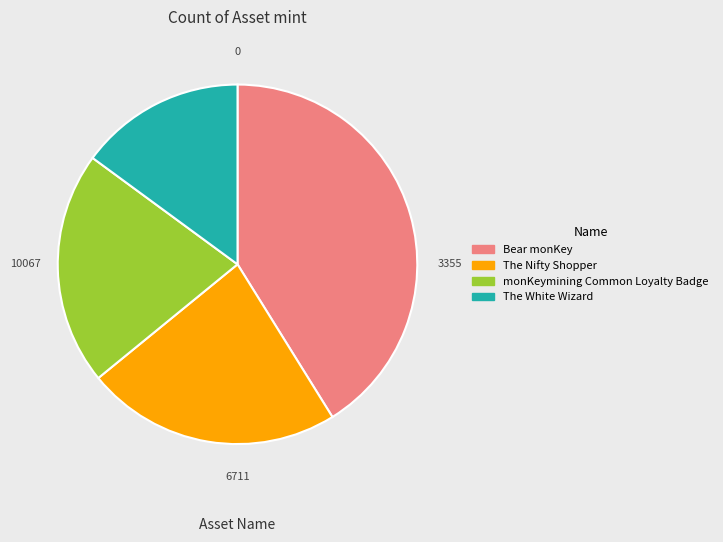

True or false: Bear monKey accounts for 36% of the total.

False